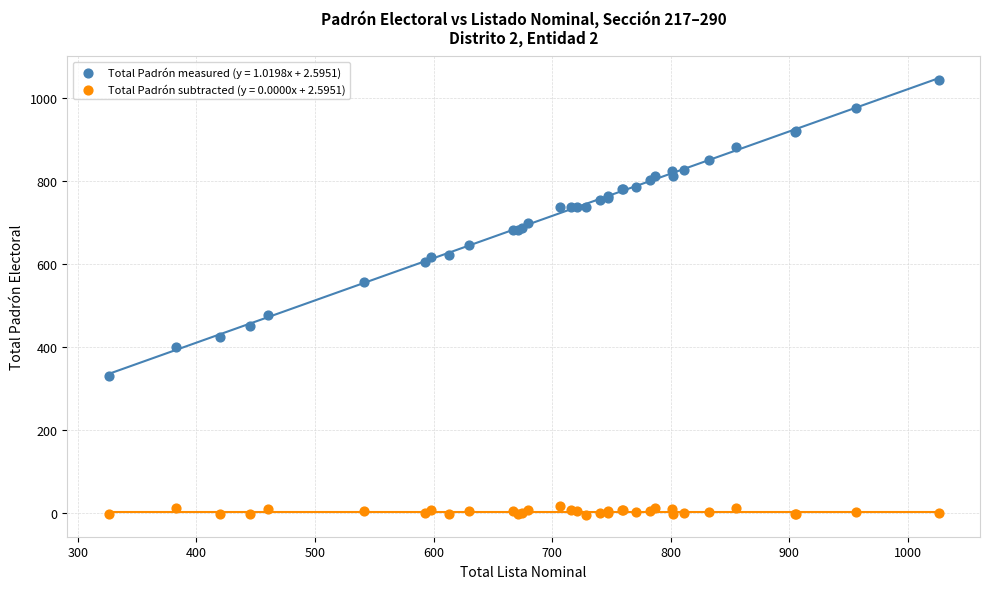

Which series contains the highest Y value?

Total Padrón measured (y = 1.0198x + 2.5951)